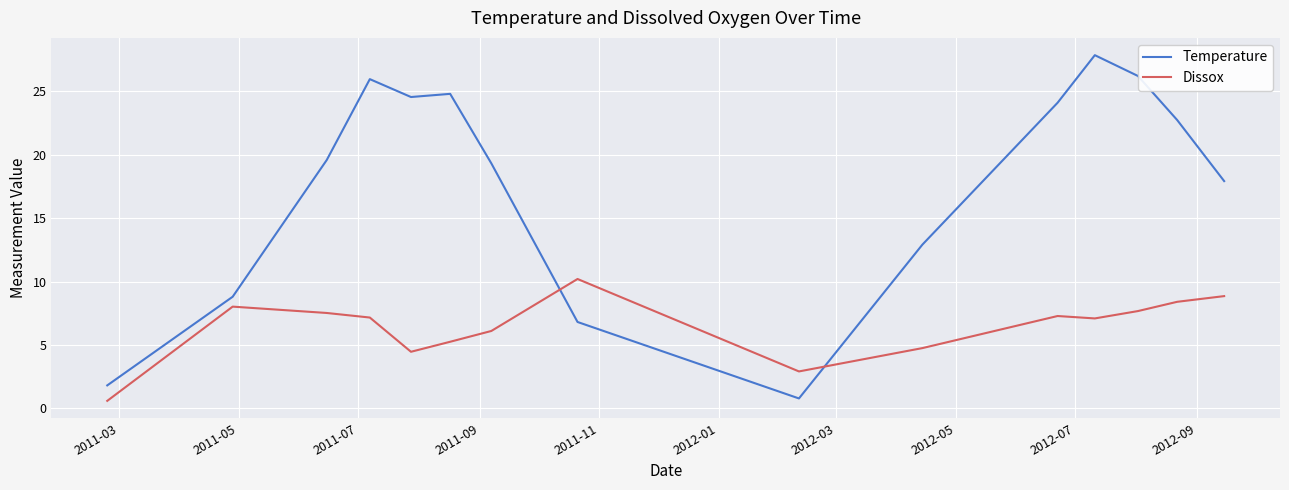

Which series has the largest total across all categories?

Temperature